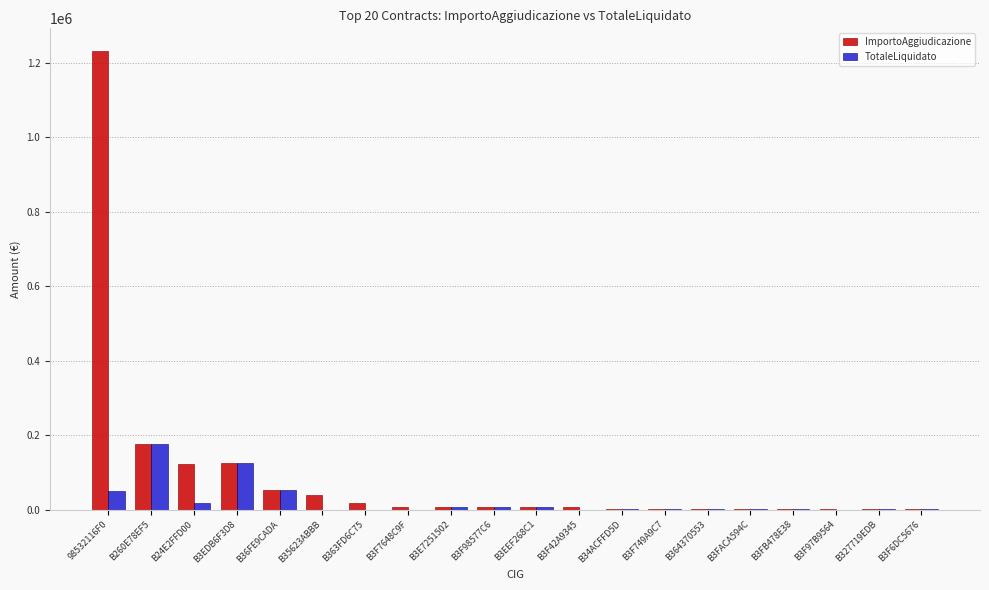

Which series changed the most between B24E2FFD00 and B3E7251502?

ImportoAggiudicazione